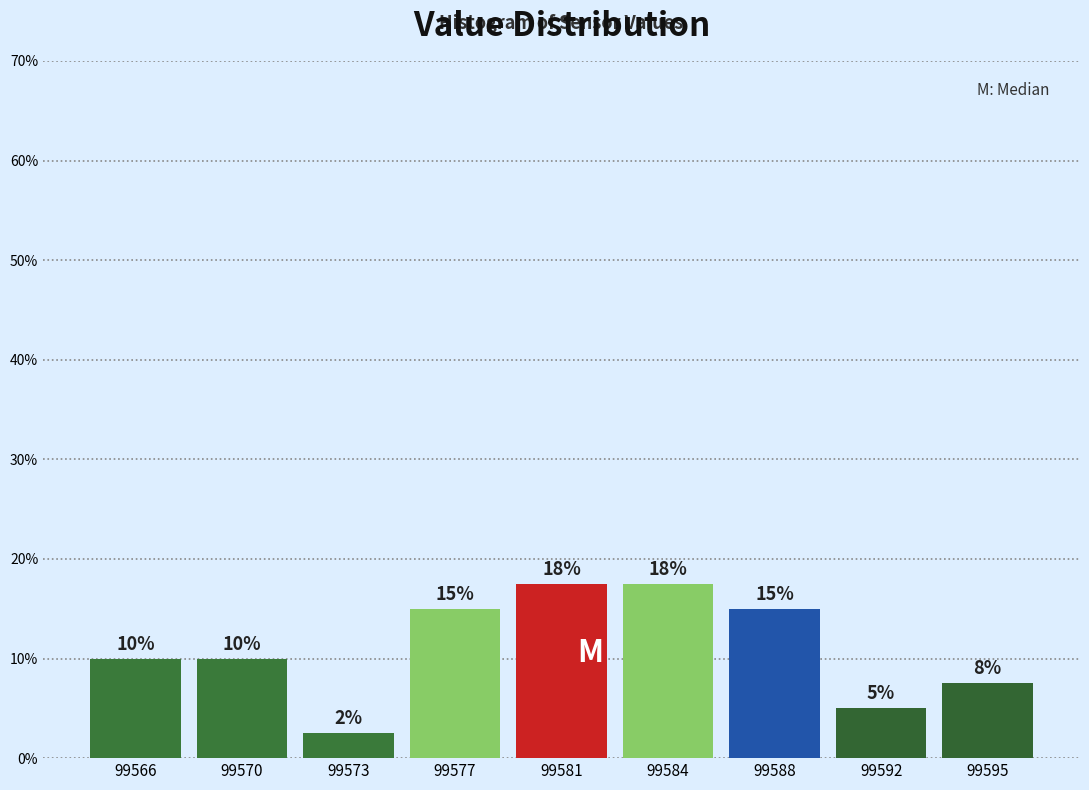

The value at 99570 is 14.4. True or false?

False